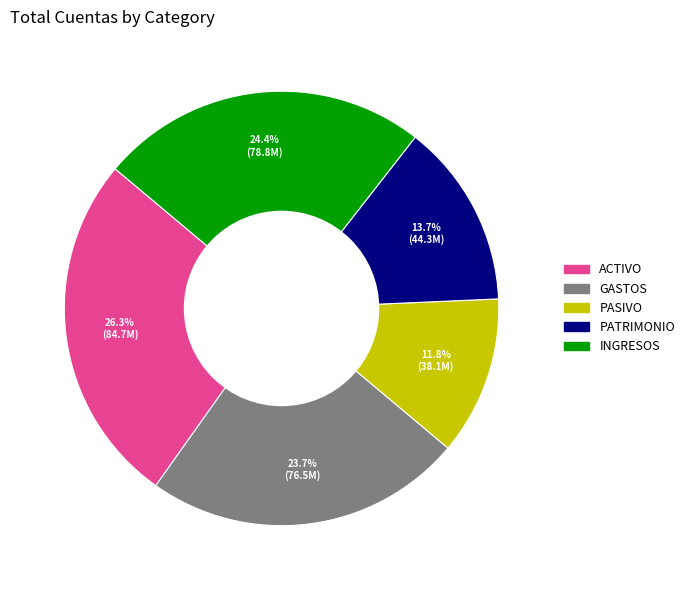

Which has a higher value, GASTOS or PASIVO?

GASTOS